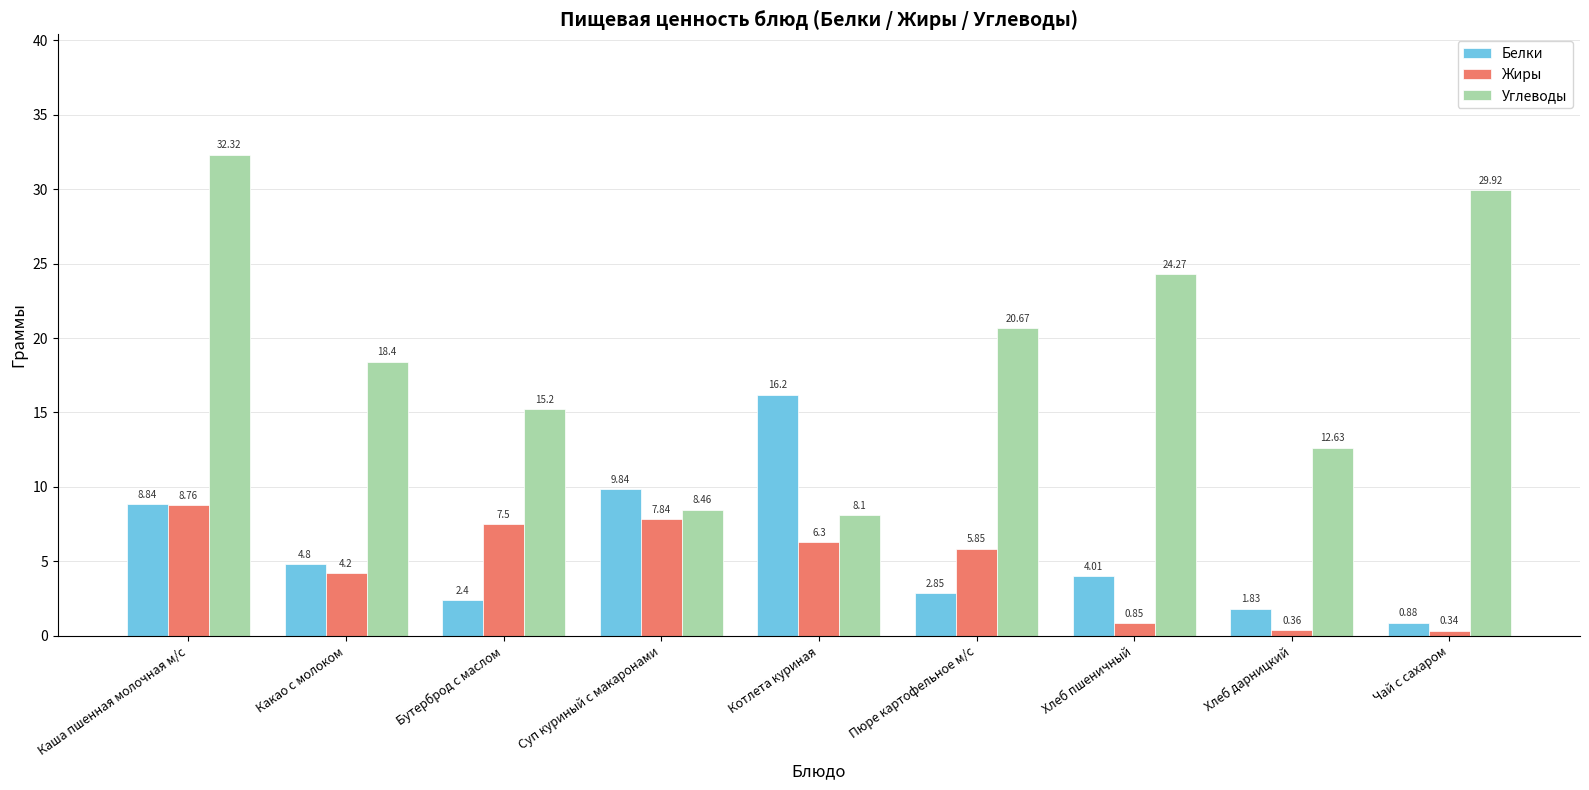

What are all the series names shown in the legend?

Белки, Жиры, Углеводы